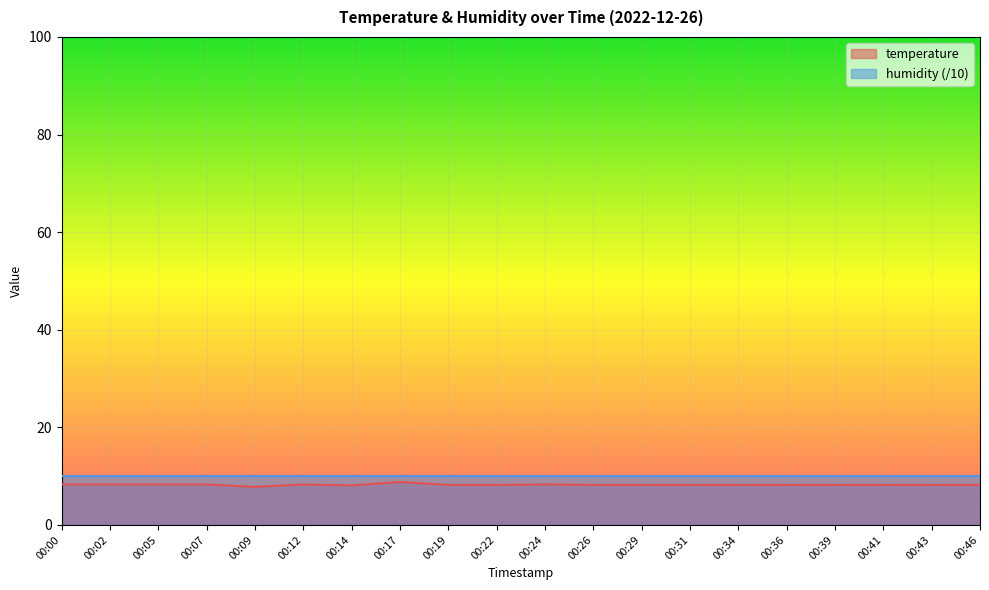

What is the difference between the maximum and minimum values?

1.0